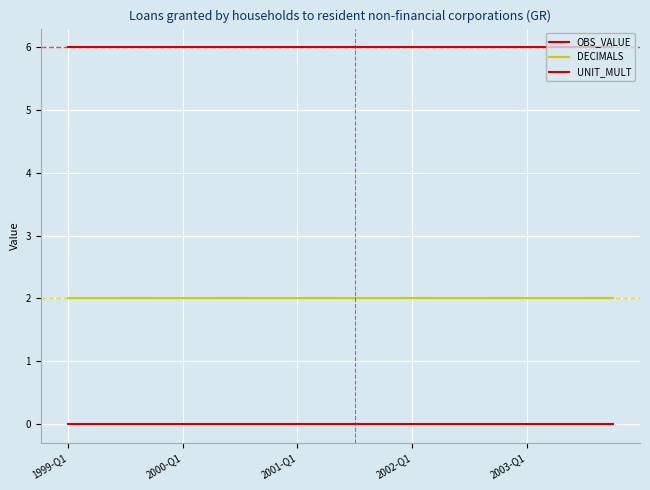

Which category has the lowest value in the OBS_VALUE series?

1999-Q1